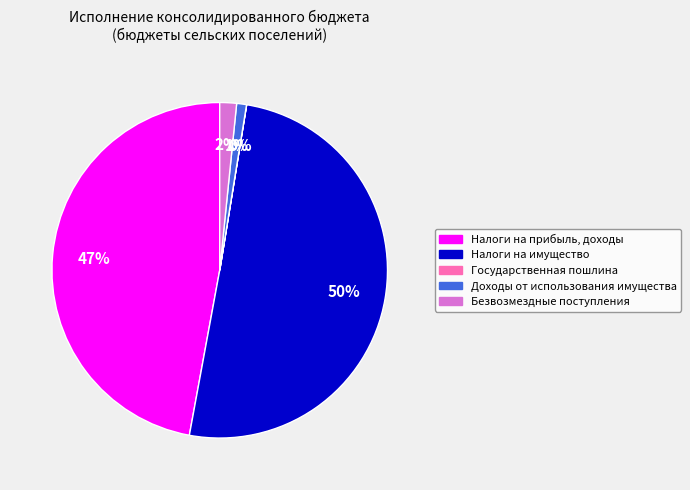

To the nearest percent, what portion does Безвозмездные поступления represent?

2%